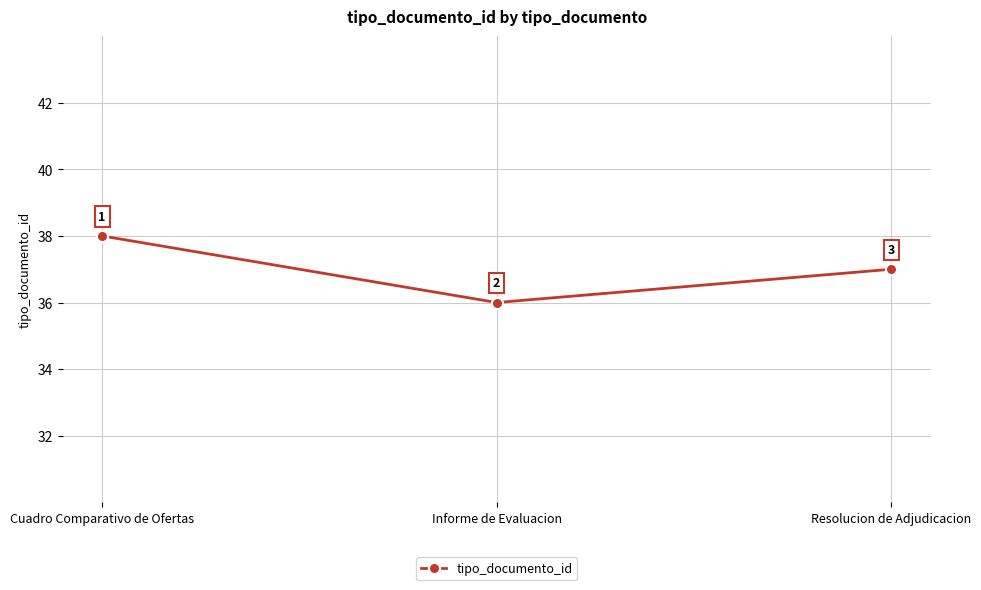

Rank the categories by value from lowest to highest.

Informe de Evaluacion, Resolucion de Adjudicacion, Cuadro Comparativo de Ofertas